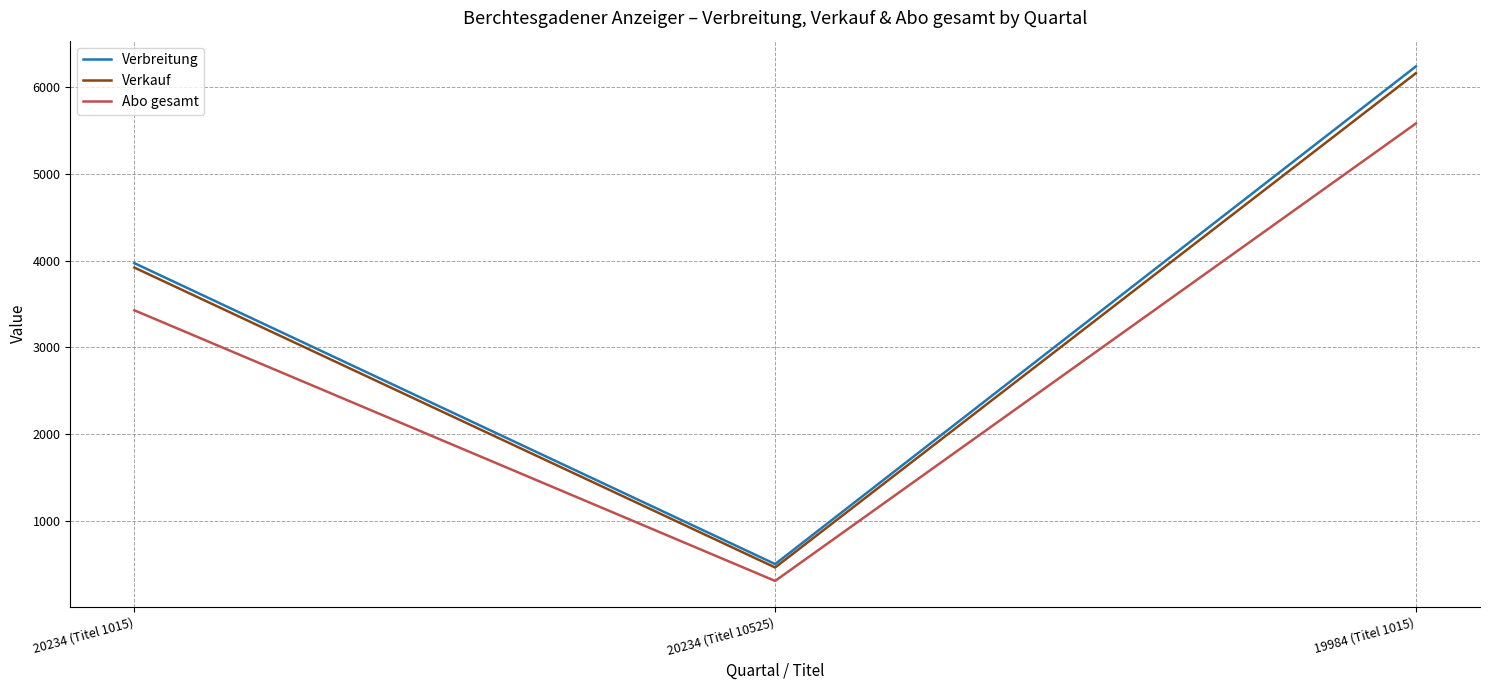

What position from the left is 19984 (Titel 1015)?

3